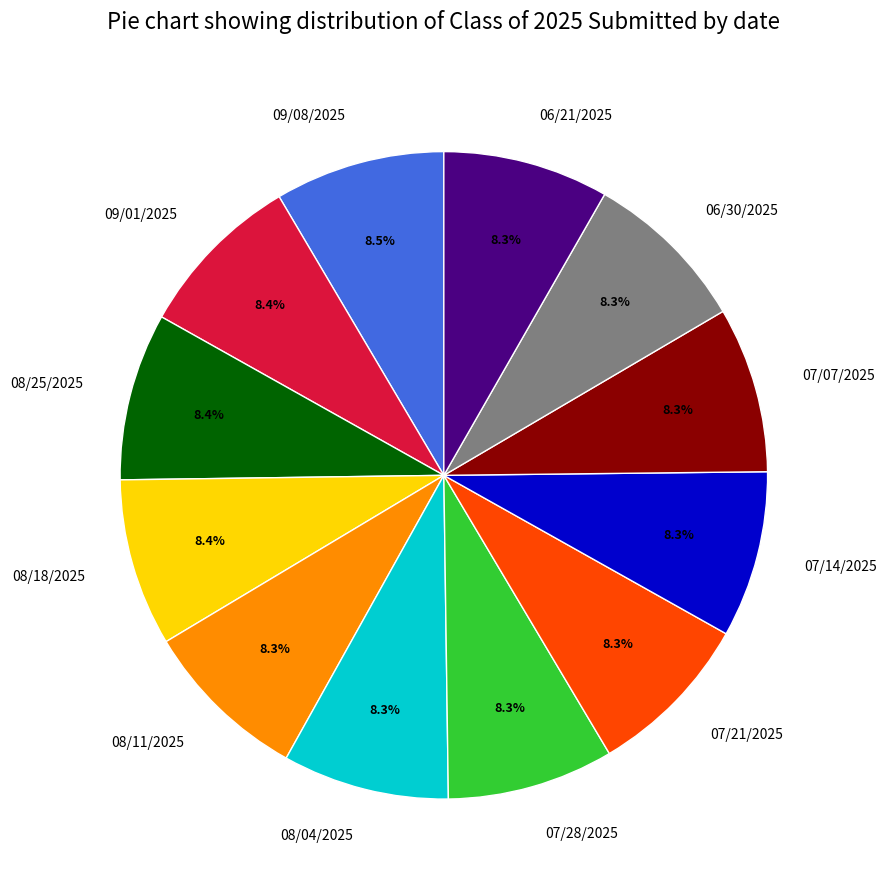

To the nearest percent, what portion does 07/28/2025 represent?

8%